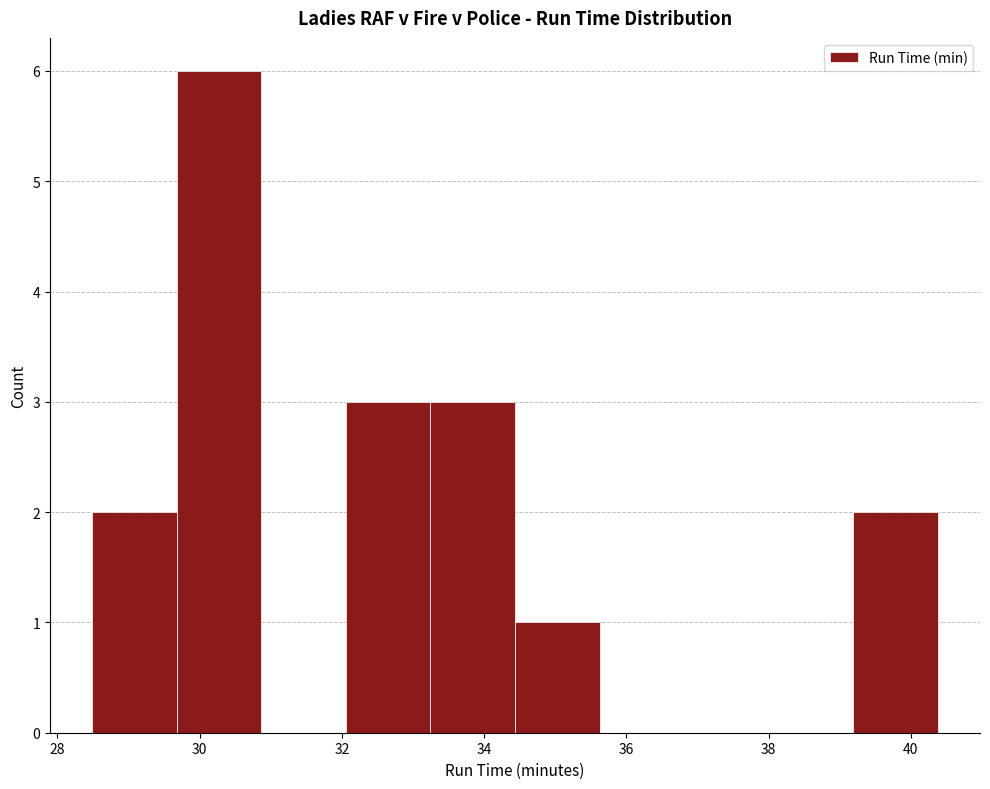

Reading left to right, list every bar in this chart as the range it spans on the x-axis followed by its height. Neither the bar edges nor the heights are printed on the chart, so give them approximately, as read against the axes.

28.4 to 29.6: 2
29.6 to 30.8: 6
30.8 to 32.0: 0
32.0 to 33.2: 3
33.2 to 34.4: 3
34.4 to 35.6: 1
35.6 to 36.8: 0
36.8 to 38.0: 0
38.0 to 39.2: 0
39.2 to 40.4: 2